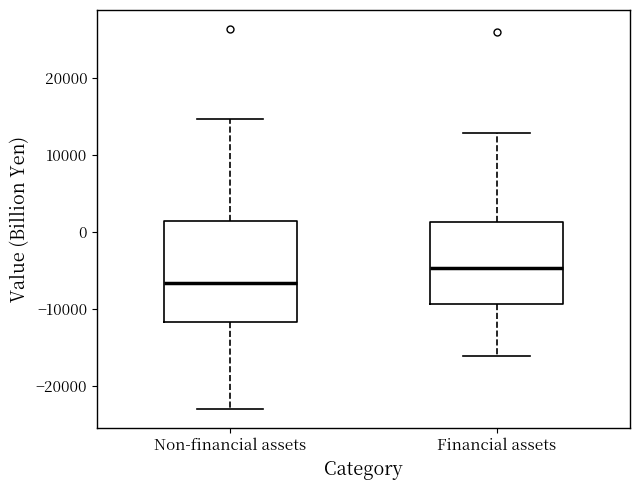

Which box has the highest median line?

Financial assets